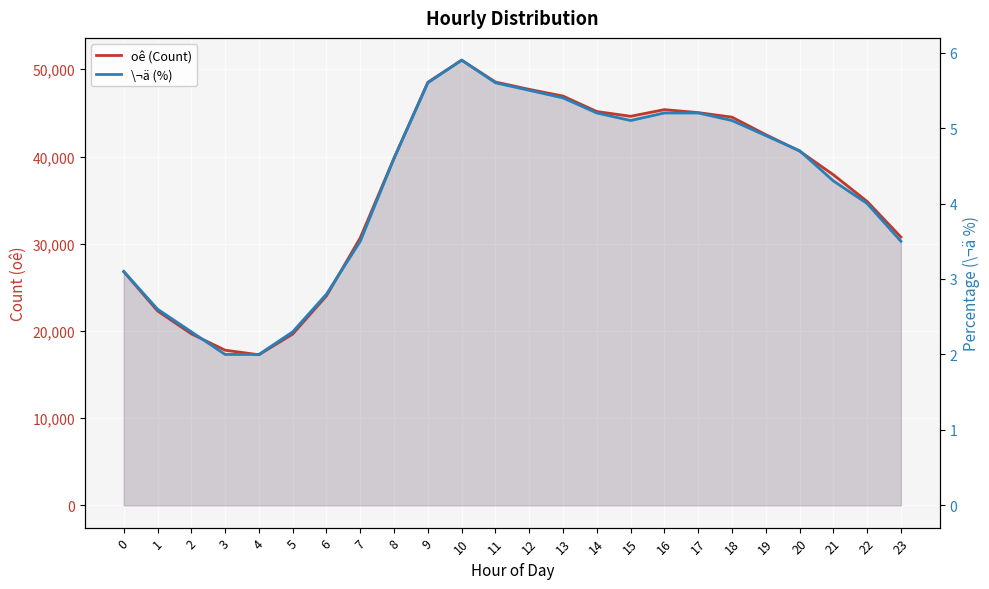

How many values in the \¬ä (%) series are below 4?

9